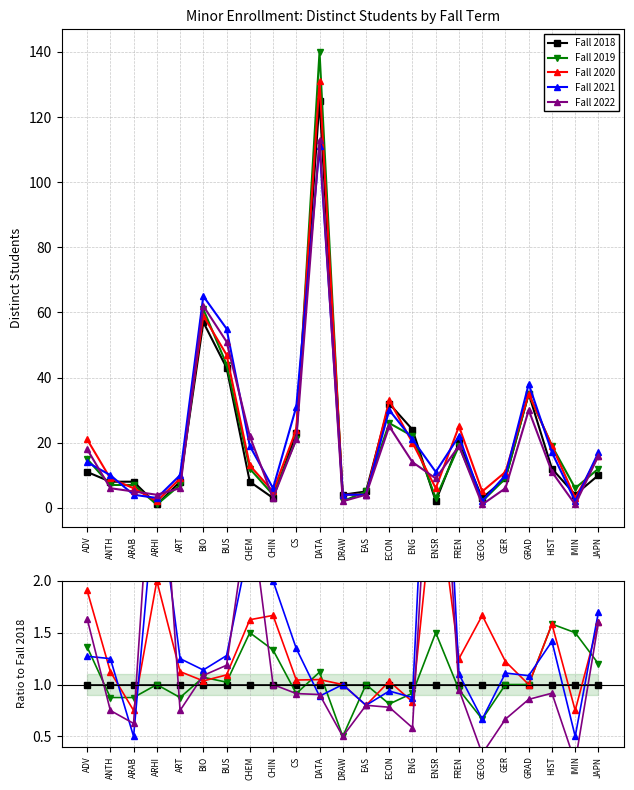

How many intersections are there between Fall 2019 and Fall 2021?

11